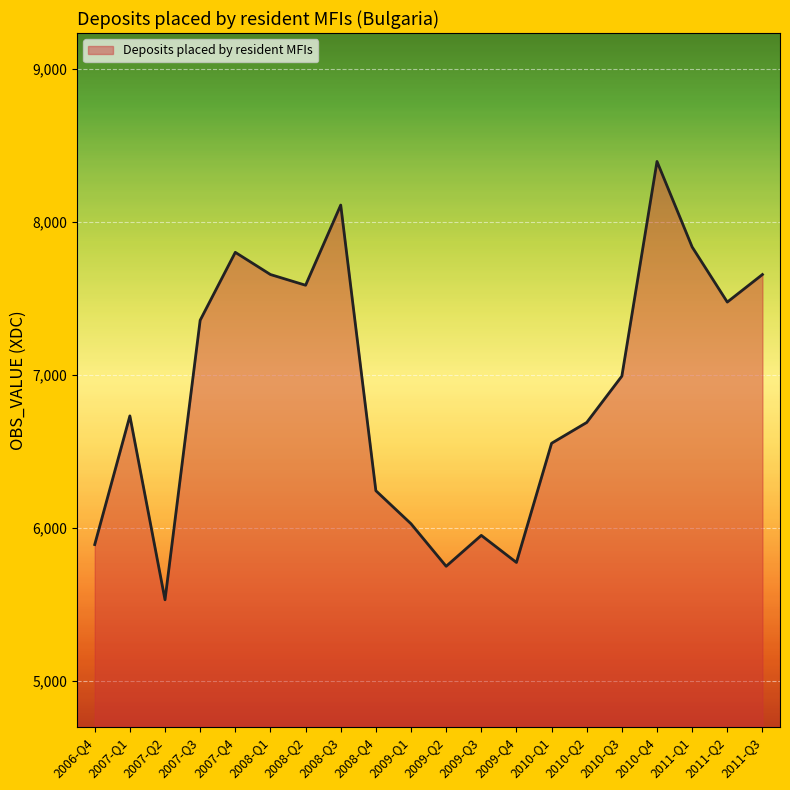

Is it true that the value at 2008-Q3 is 11982?

False